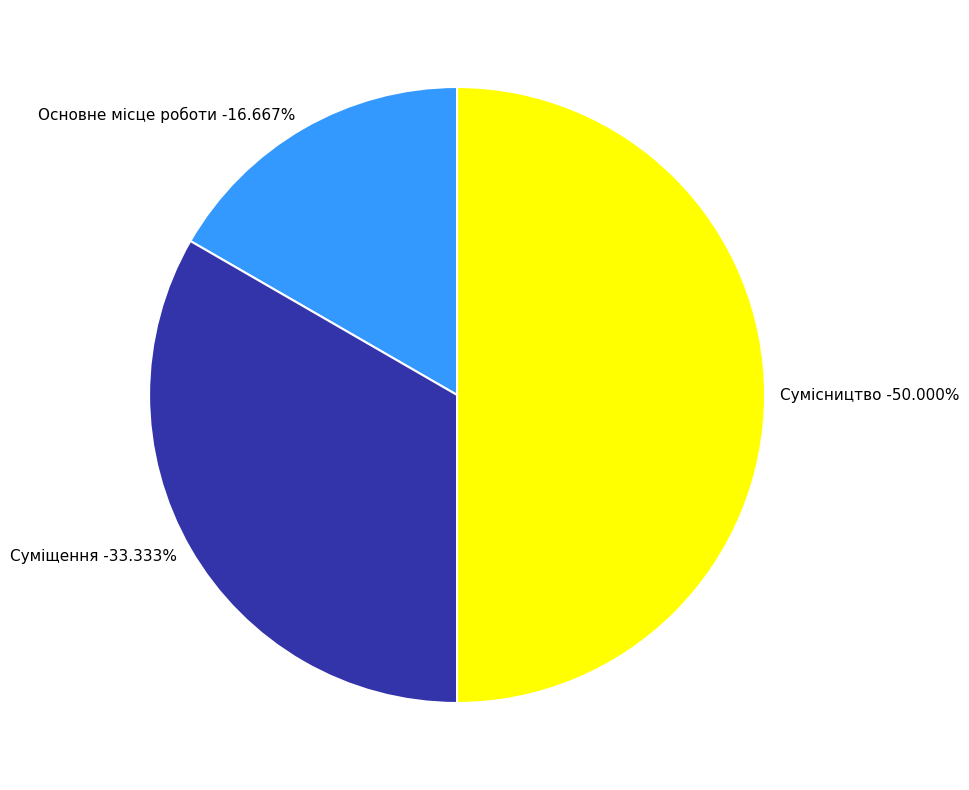

Rank the categories by value from highest to lowest.

Сумісництво, Суміщення, Основне місце роботи